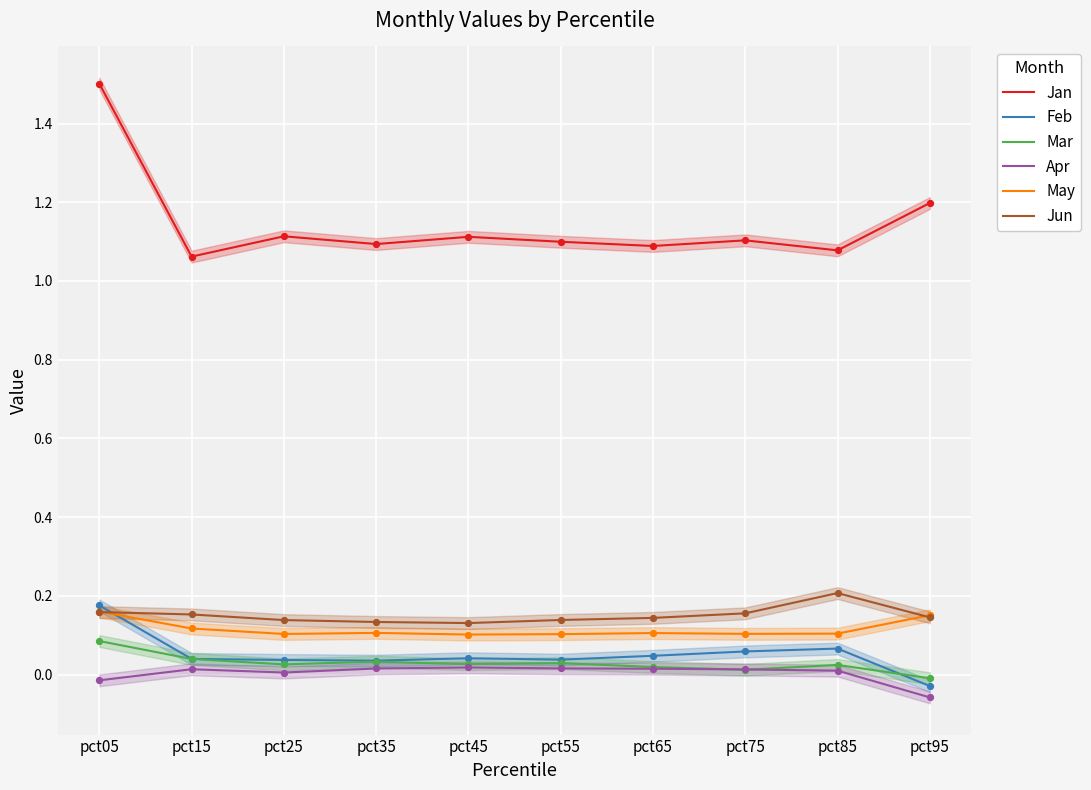

At which category is the sum across all series the highest?

pct05